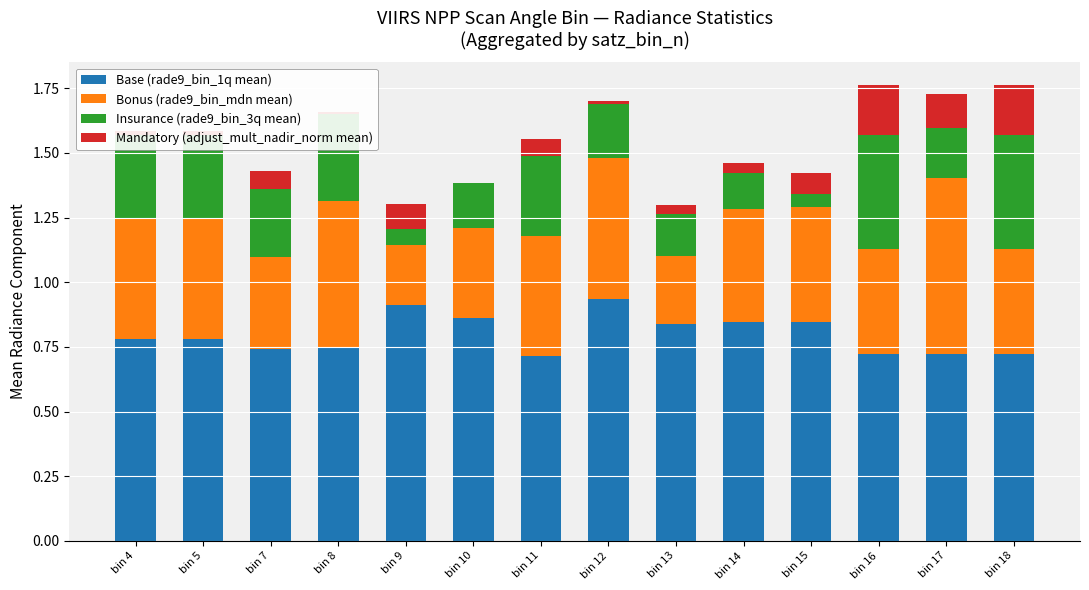

What is the total value across all series at bin 10?

1.4